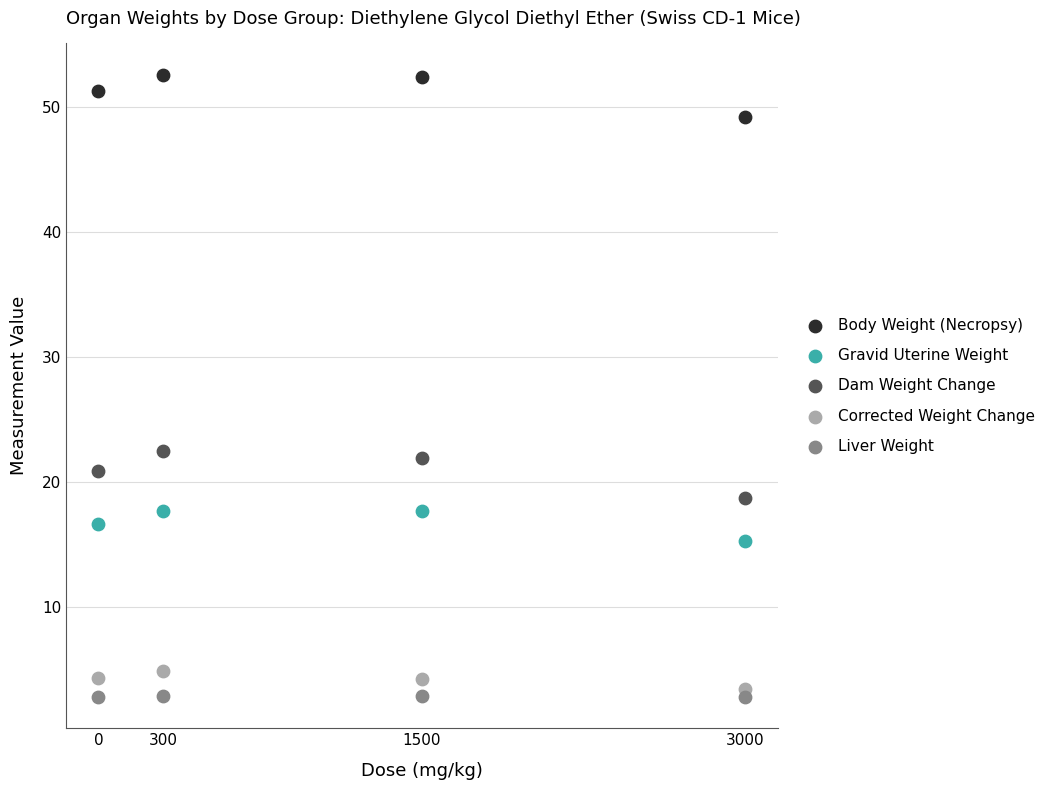

Across all series, what Y value is closest to 27?

22.5